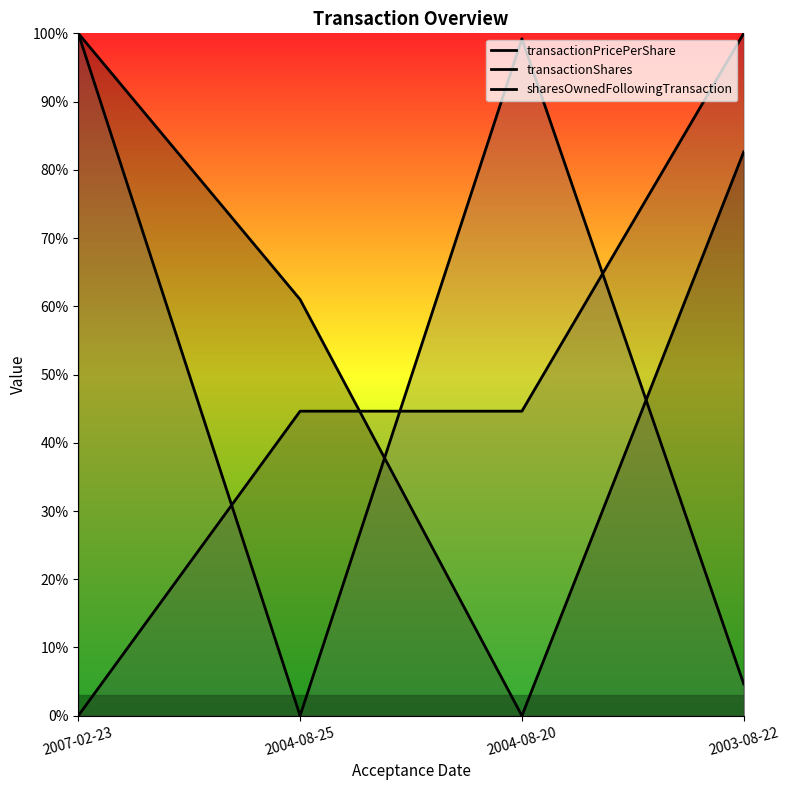

True or false: sharesOwnedFollowingTransaction and transactionPricePerShare cross at least once.

True